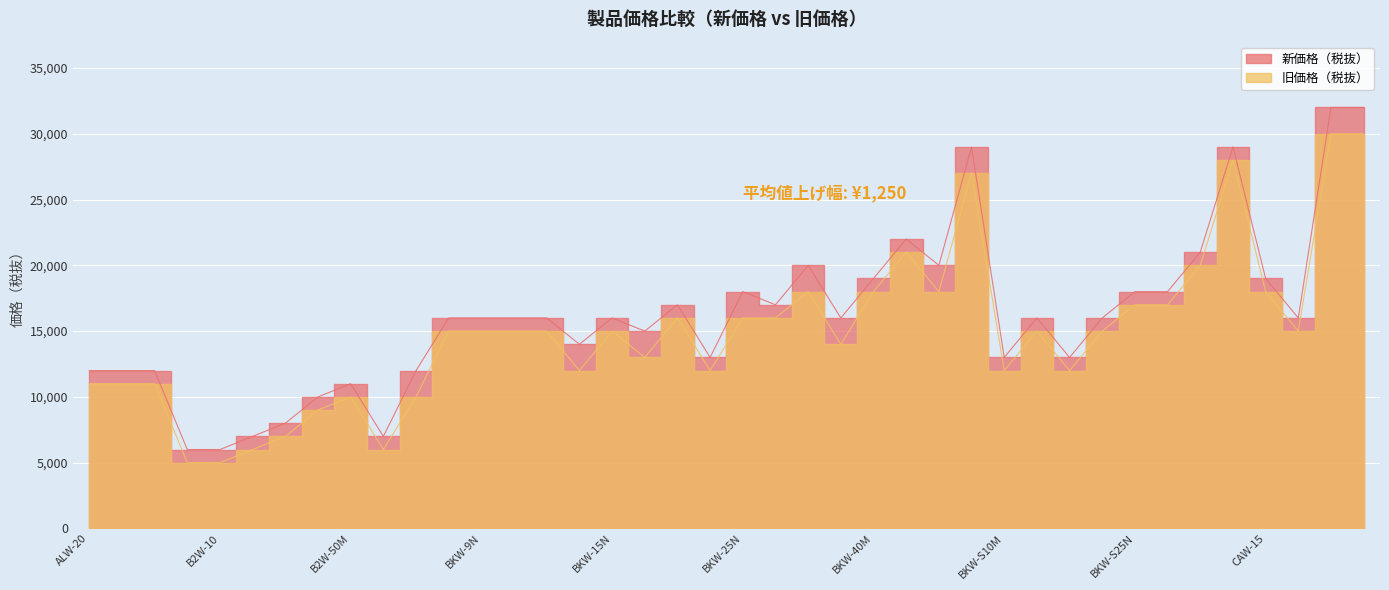

At how many categories does at least one series exceed 9335?

35